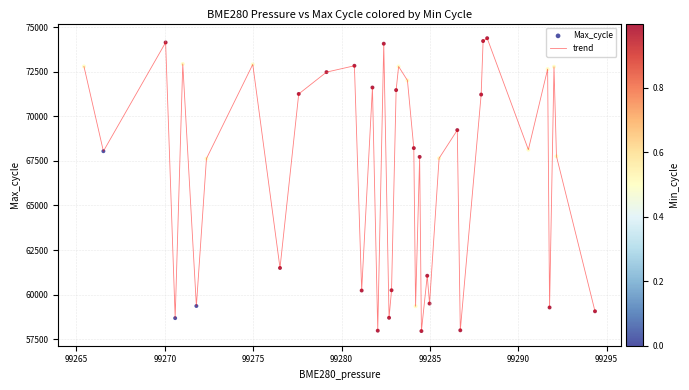

What is the maximum value shown in the chart?

74377